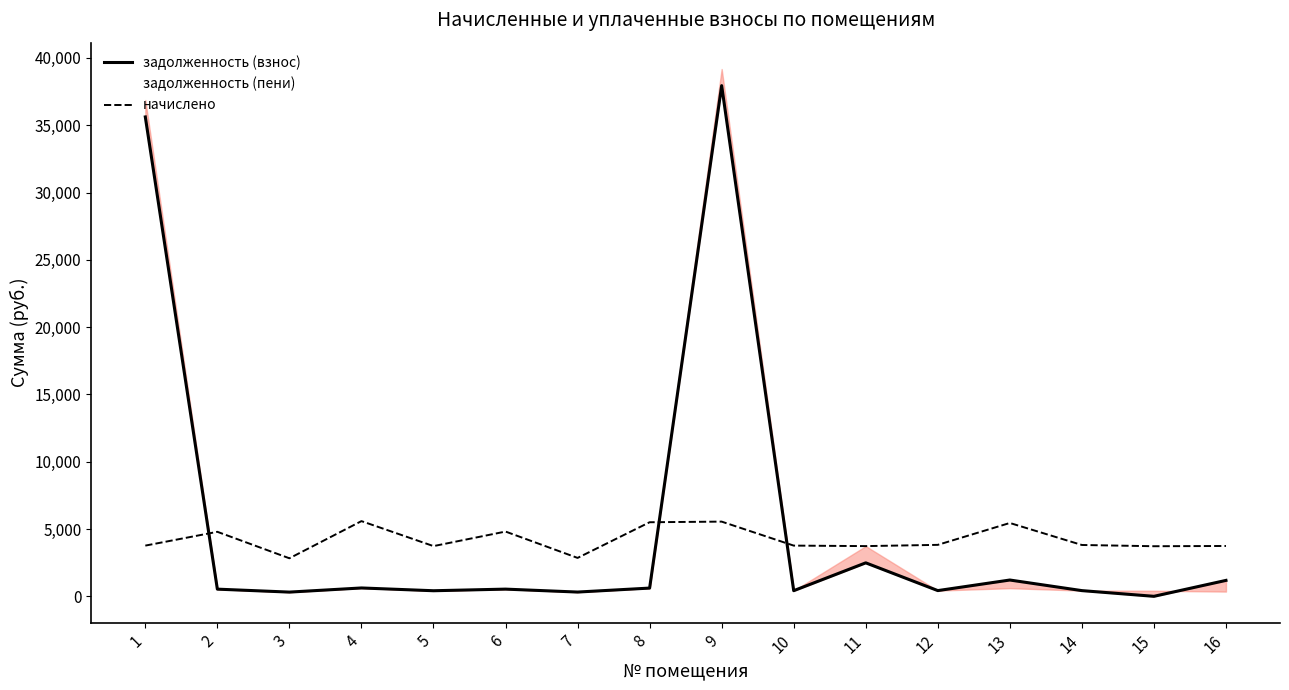

What value does the начислено series have at 15?

3721.3